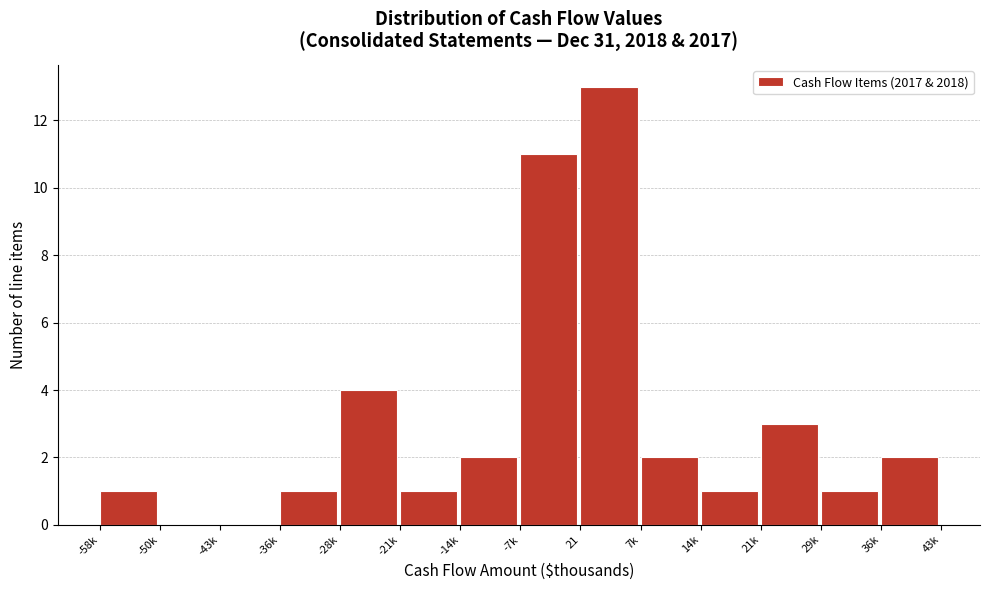

Reading left to right, list all the values displayed in this chart.

-58k=1	-50k=0	-43k=0	-36k=1	-28k=4	-21k=1	-14k=2	-7k=11	21=13	7k=2	14k=1	21k=3	29k=1	36k=2